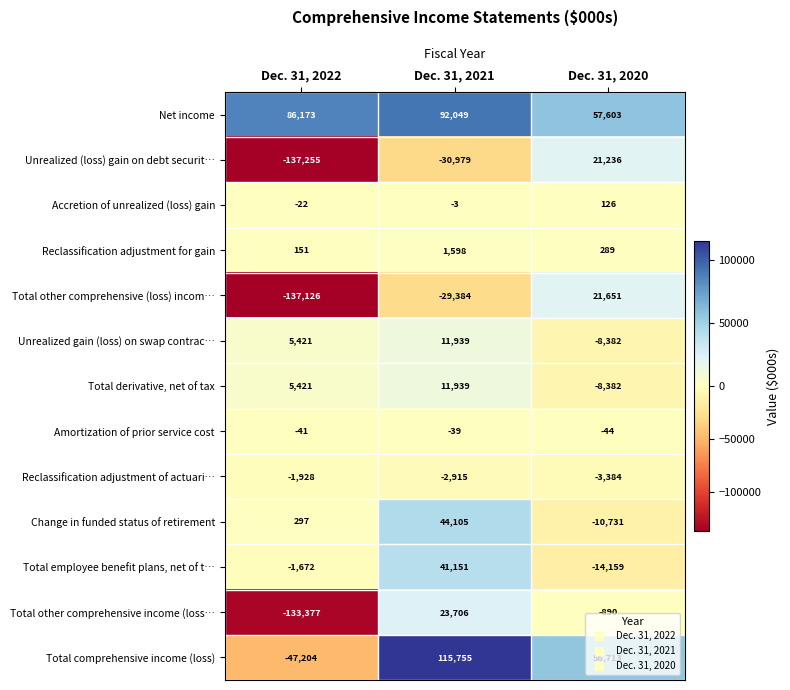

Count the Unrealized gain (loss) on swap contrac… values in the range -8382 to 11939.

3